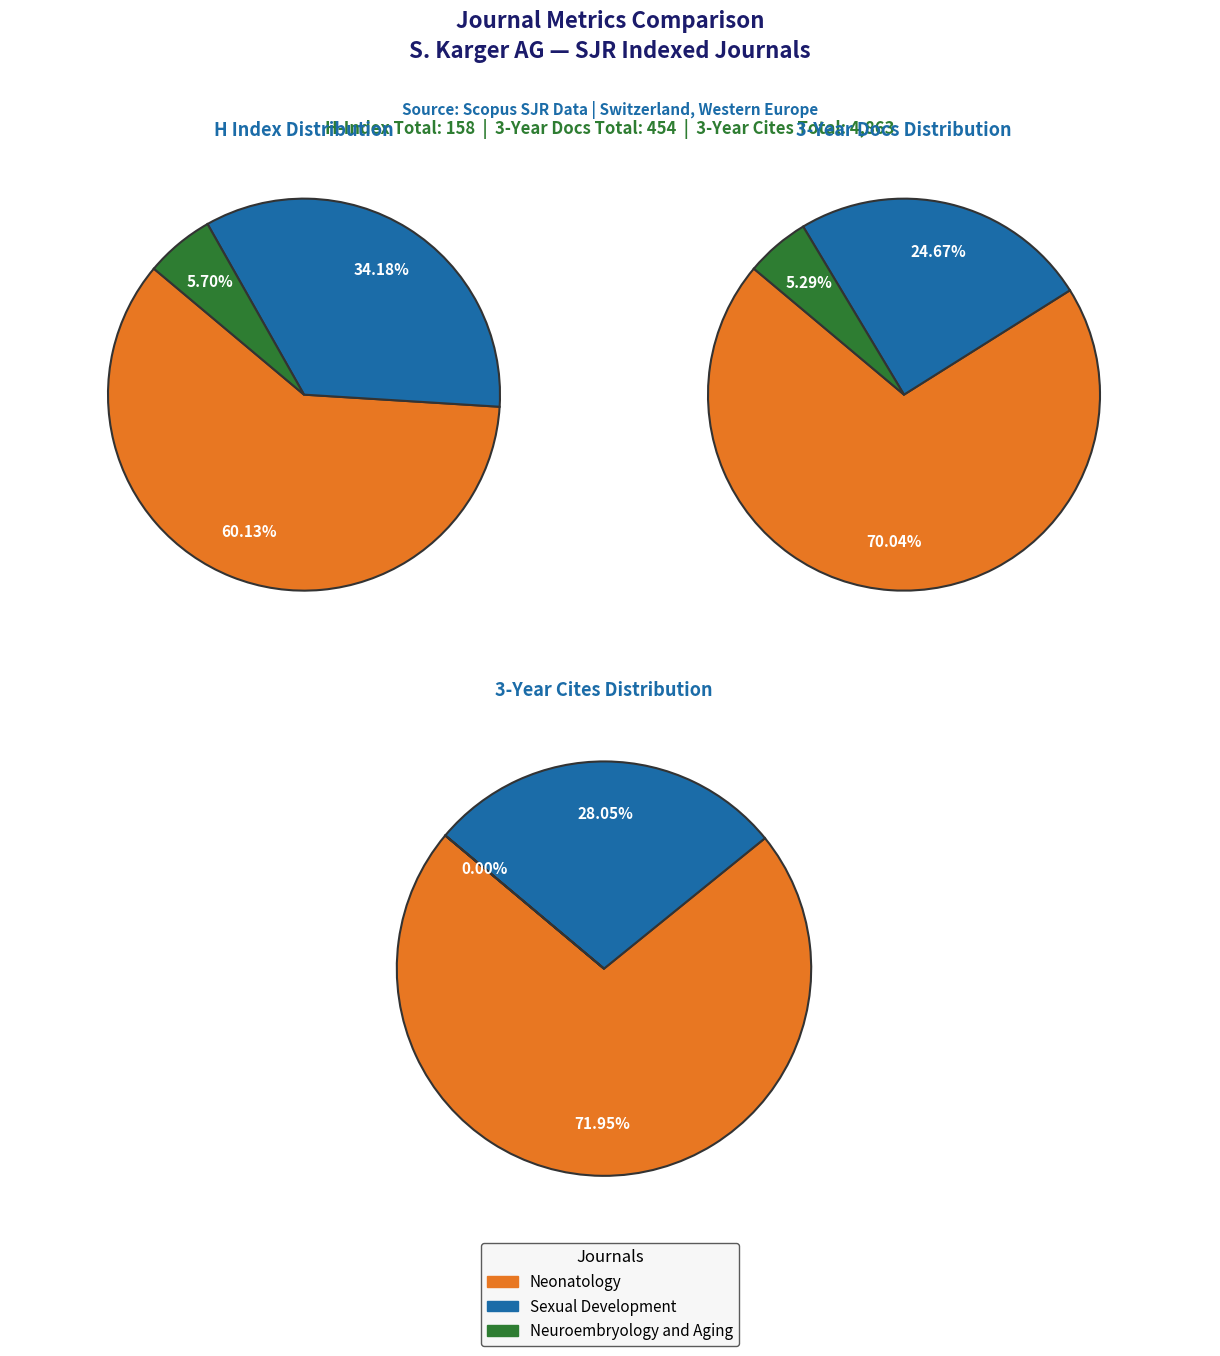

To the nearest percent, what percentage of the pie is Sexual Development?

34%